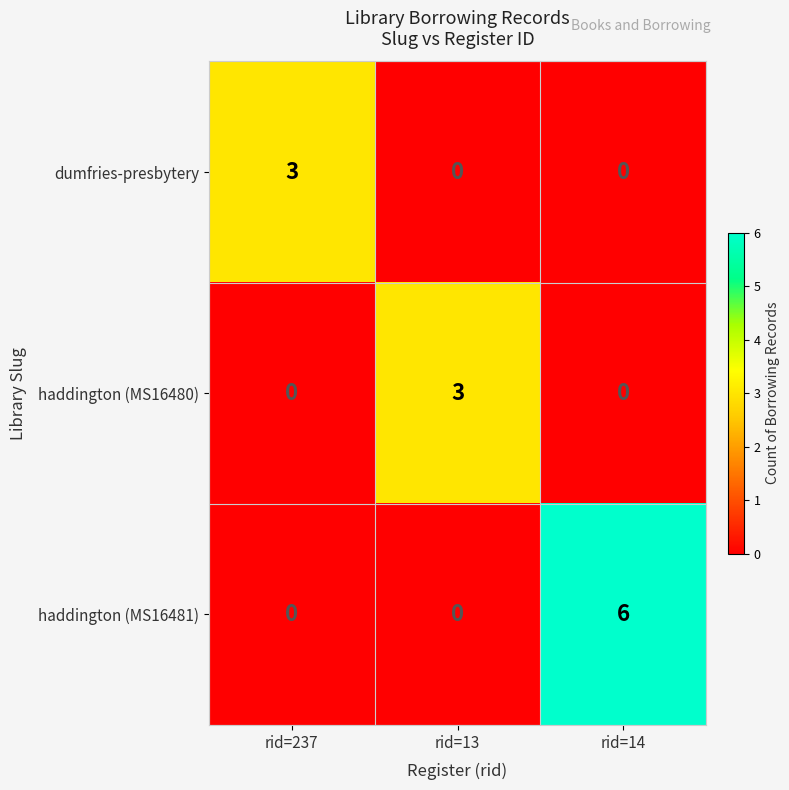

How many haddington (MS16480) values are between 0 and 3?

3